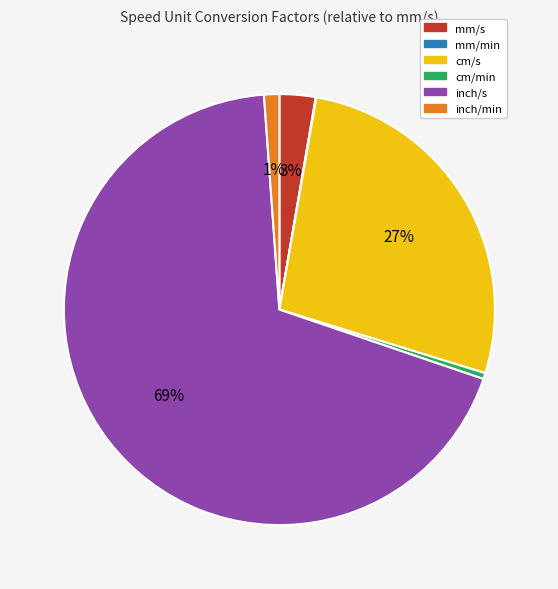

What is the largest slice in the pie chart?

inch/s